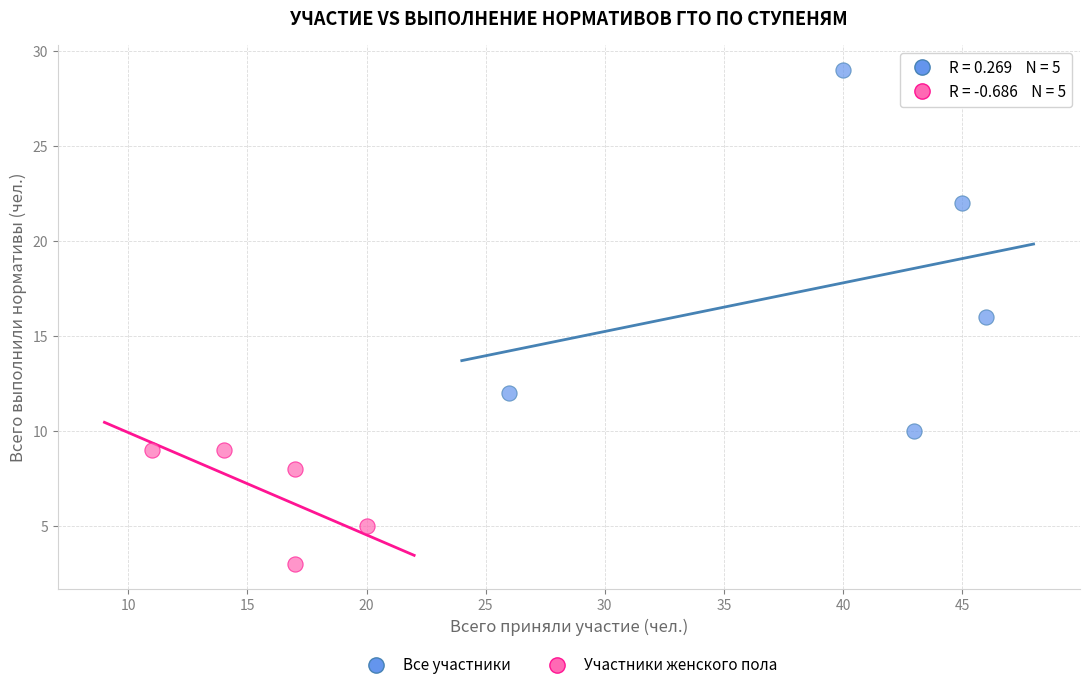

Which series reaches the minimum Y coordinate?

Участники женского пола